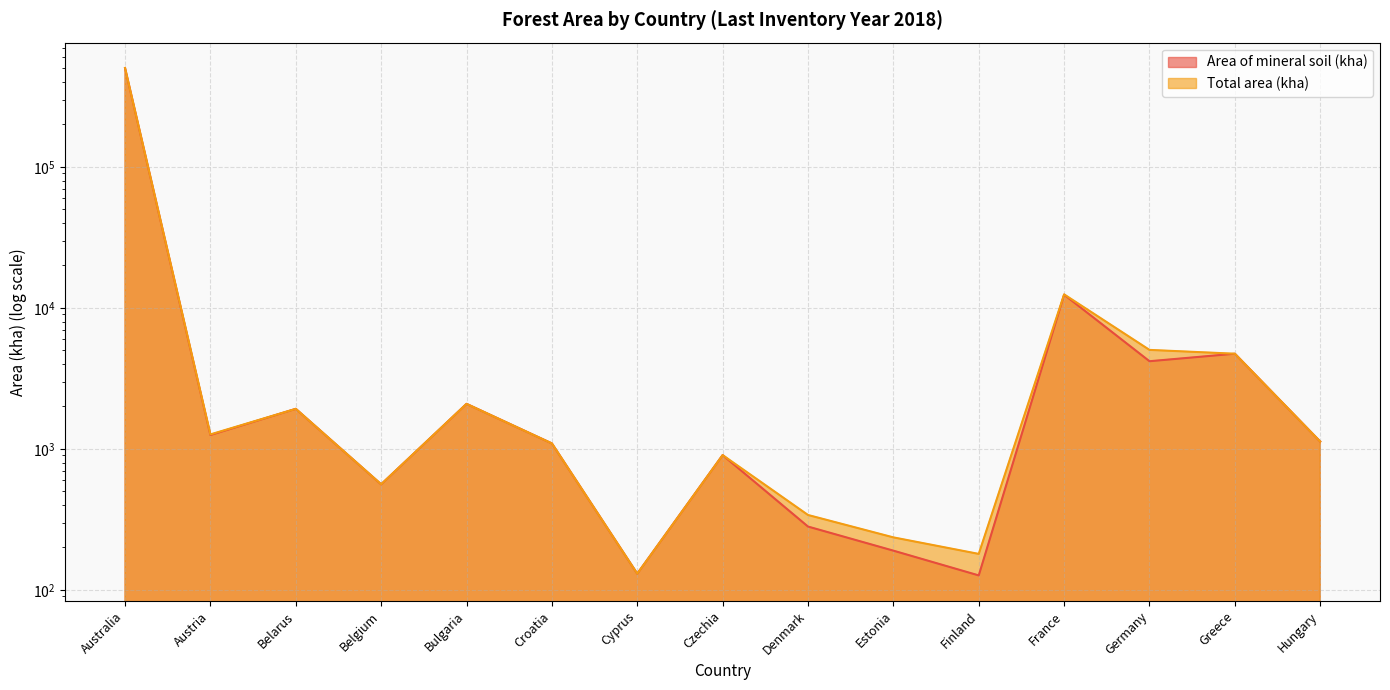

Rank the series at Austria from lowest to highest value.

Area of mineral soil (kha), Total area (kha)